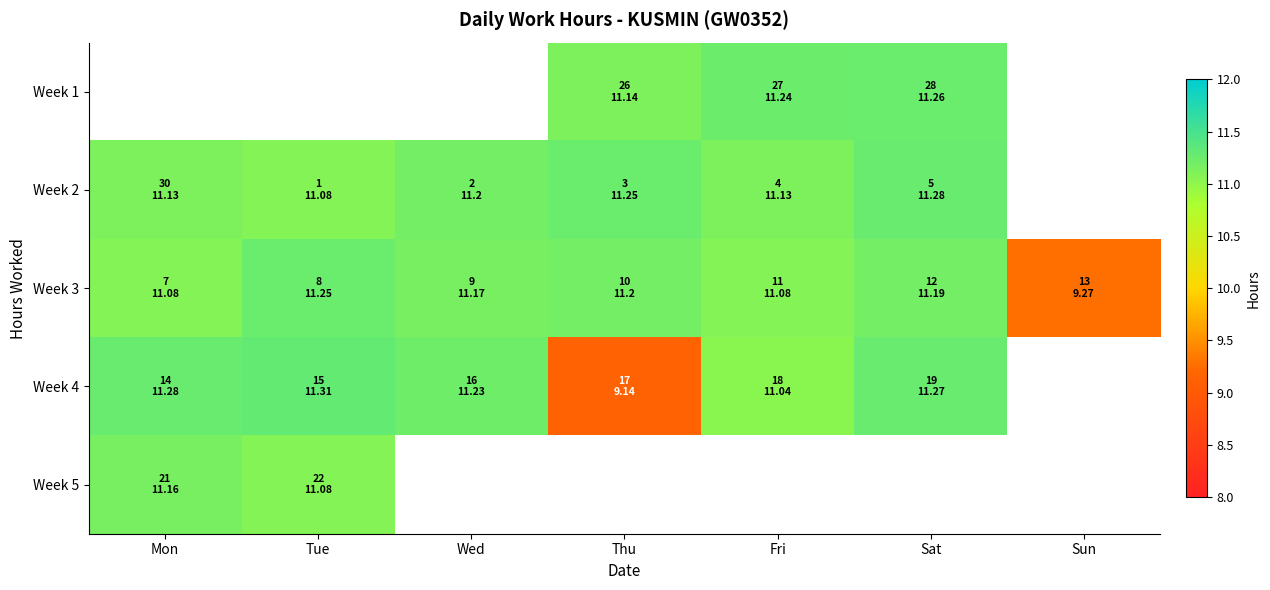

Where does the Week 1 series first go above 11?

Thu